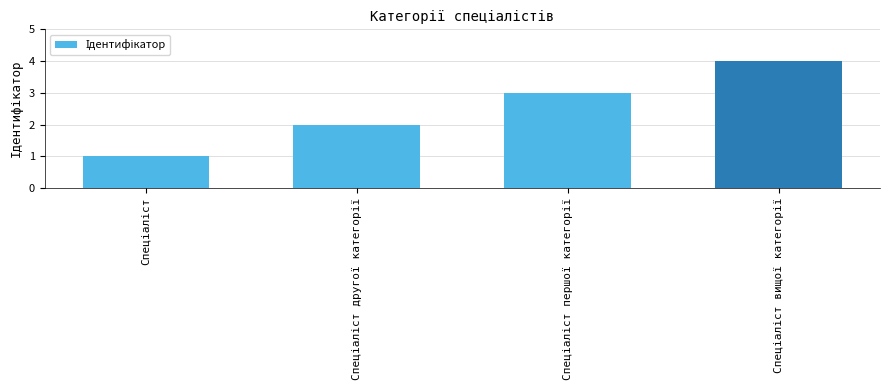

What is the maximum value shown in the chart?

4